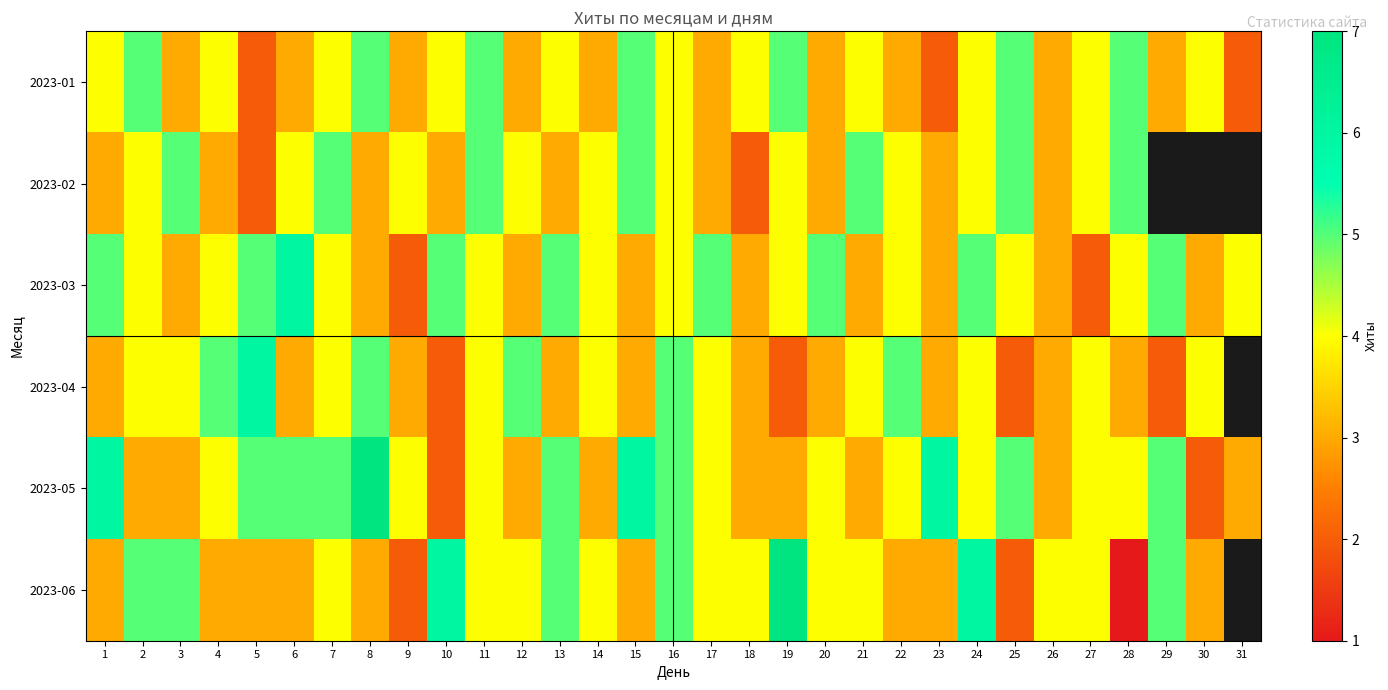

At which label is 2023-03 closest to 4?

2